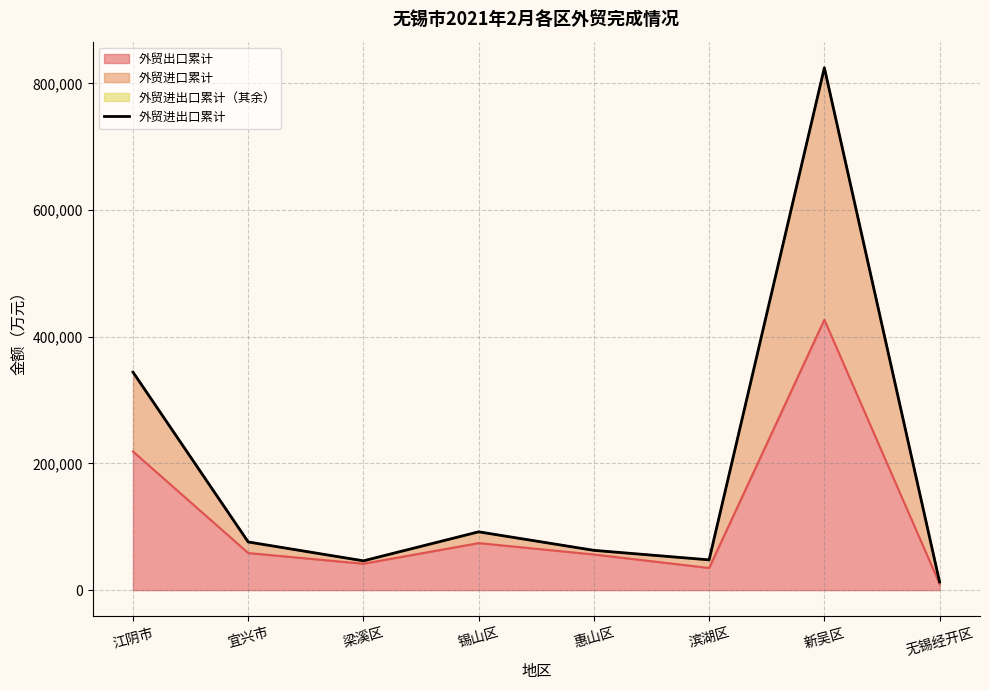

How many interior local valleys (lower than both neighbors) does the data have?

2